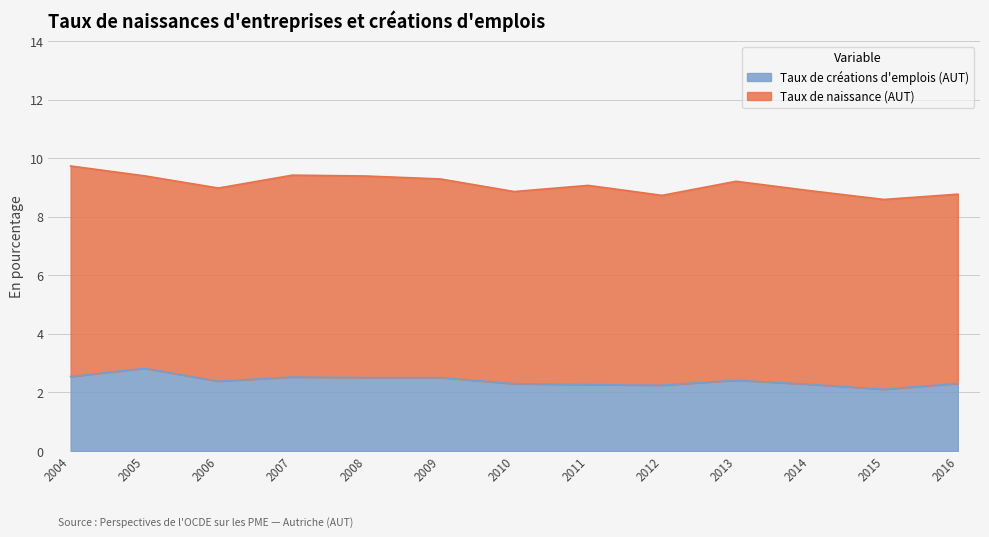

Rank the series by their maximum value, from lowest to highest.

Taux de créations d'emplois (AUT), Taux de naissance (AUT)